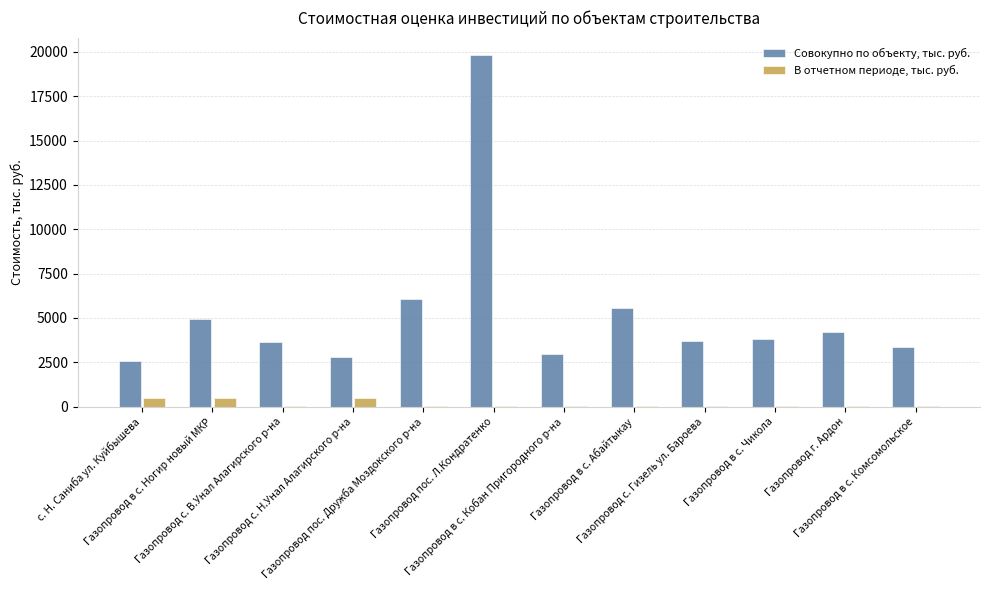

Is the value of Совокупно по объекту, тыс. руб. at Газопровод с. Гизель ул. Бароева greater than the value of В отчетном периоде, тыс. руб. at Газопровод в с. Кобан Пригородного р-на?

Yes